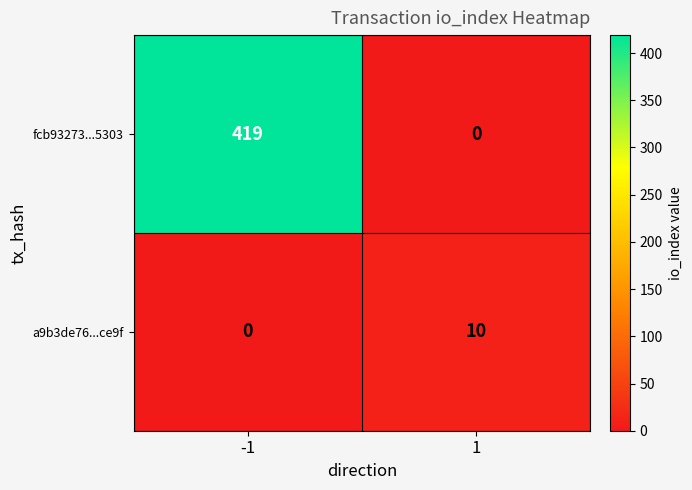

Reading right to left, list all the values displayed in this chart.

fcb93273...5303: 1=0	-1=419
a9b3de76...ce9f: 1=10	-1=0